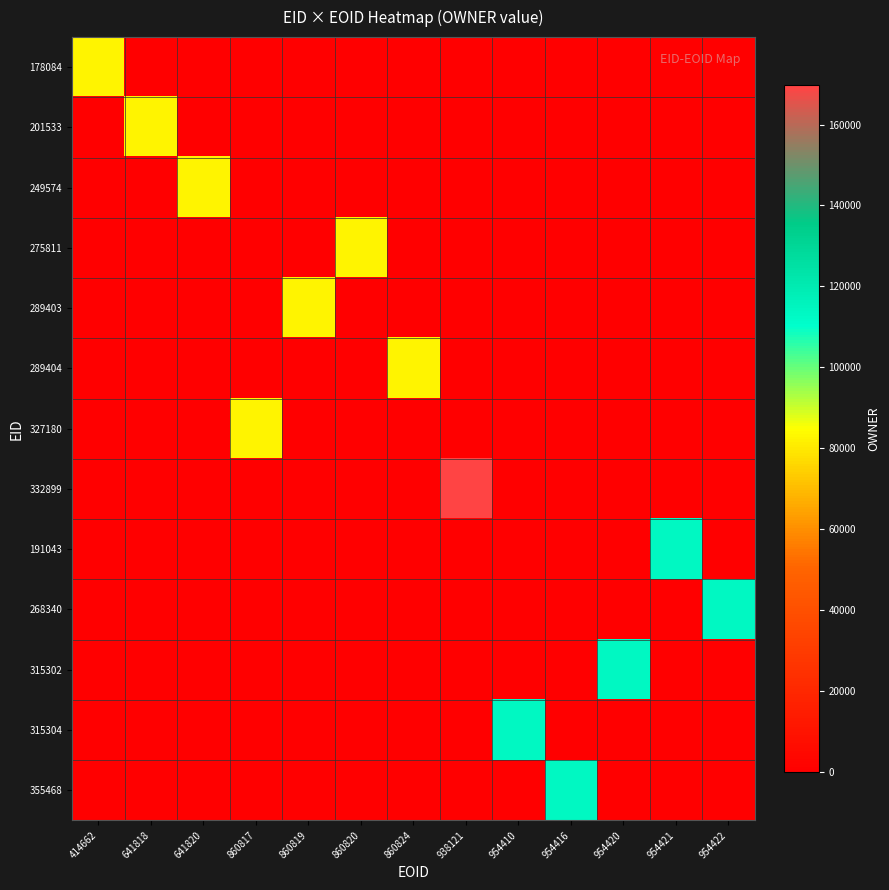

What is the maximum value shown in the chart?

169695